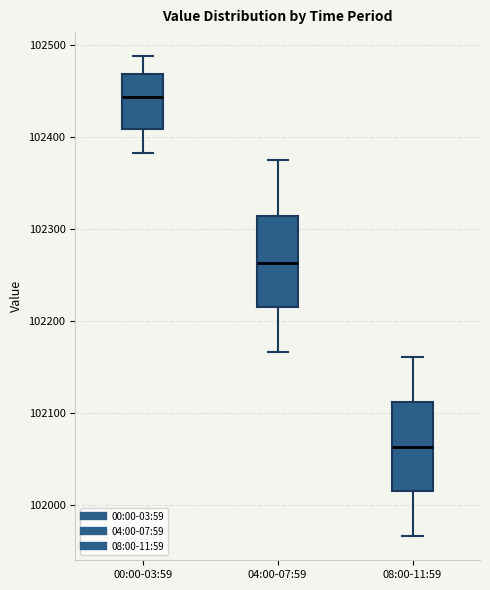

Reading left to right, transcribe this box plot: for each box, give where its median line is, the range the box spans, and where its two whiskers end, as read against the y-axis. The values are not printed on the chart, so give them approximately, as read against the axis.

00:00-03:59: median 102440, box 102410 to 102470, whiskers 102380 to 102490
04:00-07:59: median 102260, box 102210 to 102310, whiskers 102170 to 102380
08:00-11:59: median 102060, box 102010 to 102110, whiskers 101970 to 102160